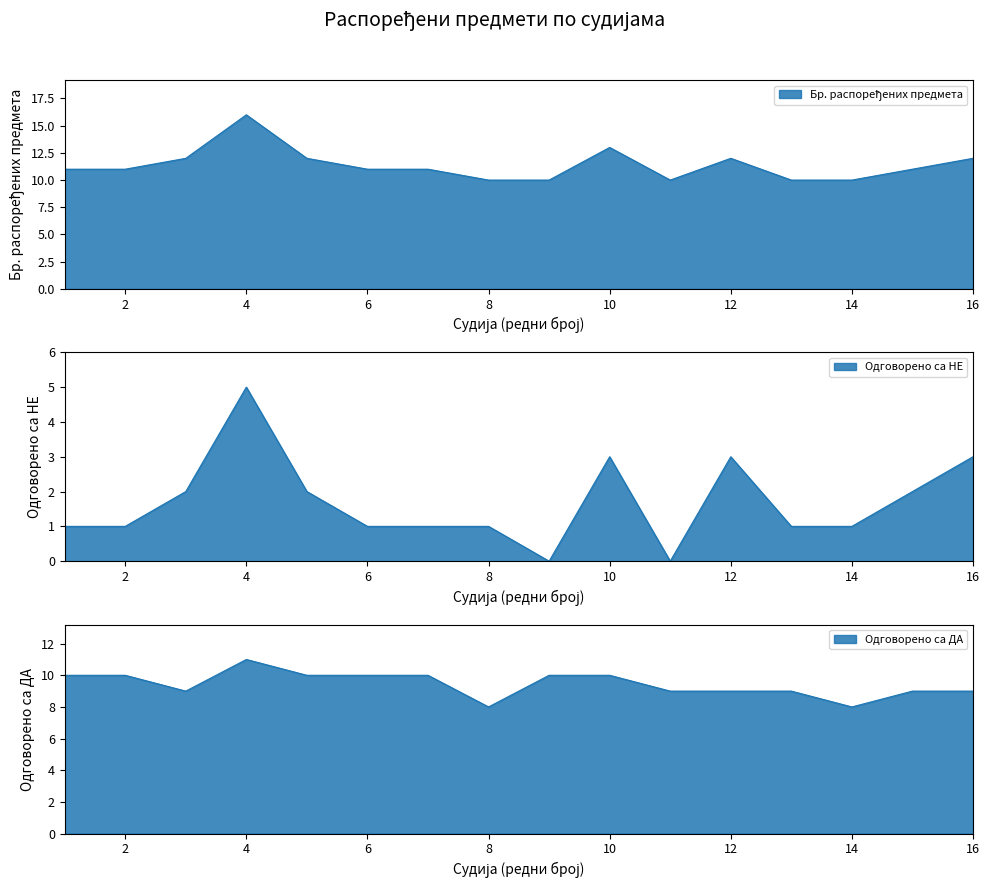

True or false: Одговорено са ДА and Одговорено са НЕ cross at least once.

False